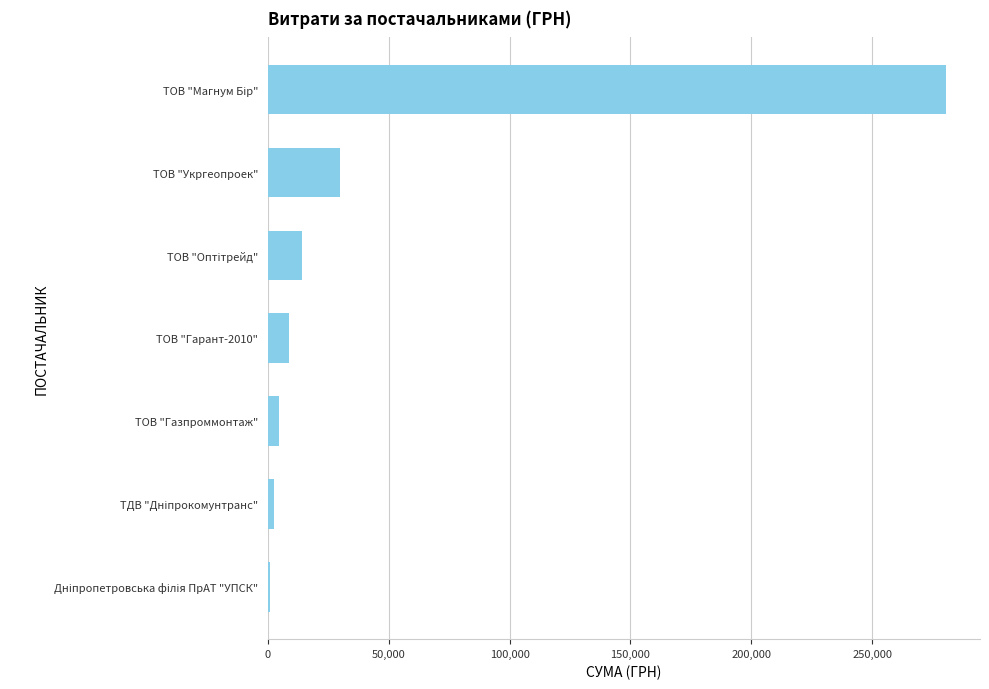

Which has a higher value, ТОВ "Гарант-2010" or ТОВ "Укргеопроек"?

ТОВ "Укргеопроек"